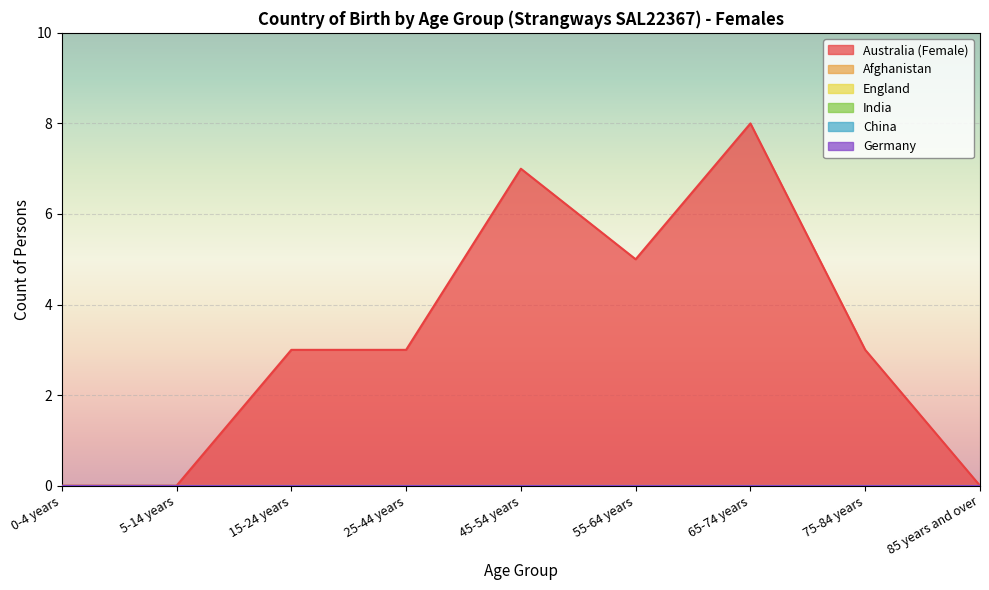

Reading left to right, list all the values displayed in this chart.

Australia (Female): 0-4 years=0	5-14 years=0	15-24 years=3	25-44 years=3	45-54 years=7	55-64 years=5	65-74 years=8	75-84 years=3	85 years and over=0
Afghanistan: 0-4 years=0	5-14 years=0	15-24 years=0	25-44 years=0	45-54 years=0	55-64 years=0	65-74 years=0	75-84 years=0	85 years and over=0
England: 0-4 years=0	5-14 years=0	15-24 years=0	25-44 years=0	45-54 years=0	55-64 years=0	65-74 years=0	75-84 years=0	85 years and over=0
India: 0-4 years=0	5-14 years=0	15-24 years=0	25-44 years=0	45-54 years=0	55-64 years=0	65-74 years=0	75-84 years=0	85 years and over=0
China: 0-4 years=0	5-14 years=0	15-24 years=0	25-44 years=0	45-54 years=0	55-64 years=0	65-74 years=0	75-84 years=0	85 years and over=0
Germany: 0-4 years=0	5-14 years=0	15-24 years=0	25-44 years=0	45-54 years=0	55-64 years=0	65-74 years=0	75-84 years=0	85 years and over=0